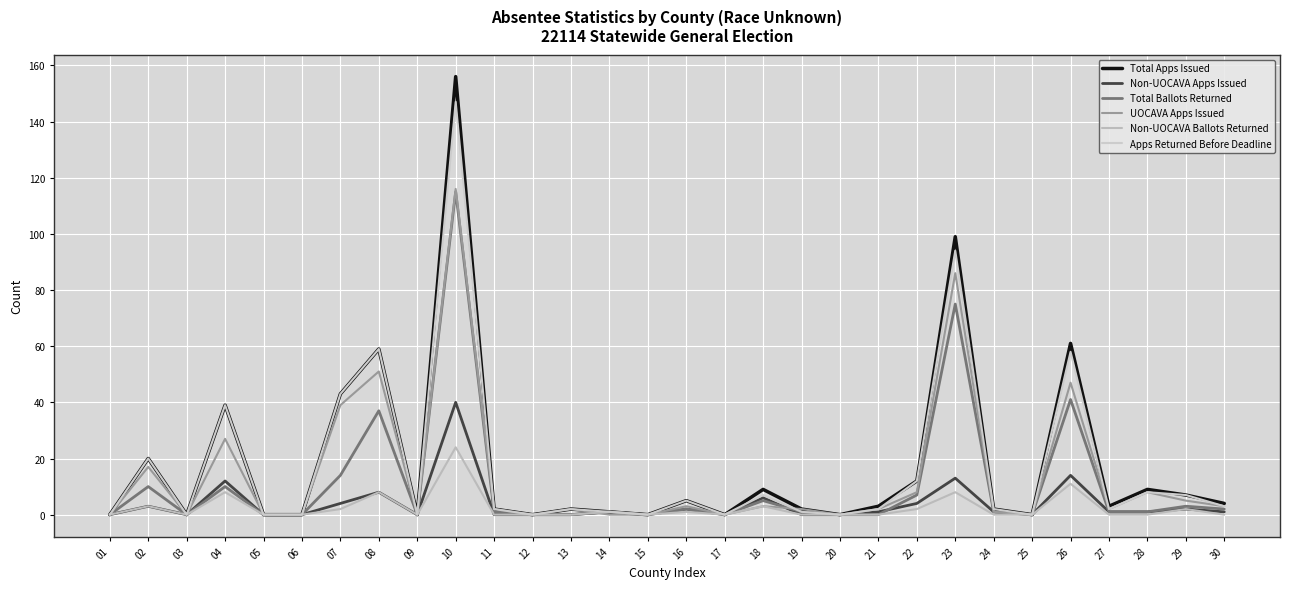

Which series changed the most between 19 and 29?

Apps Returned Before Deadline